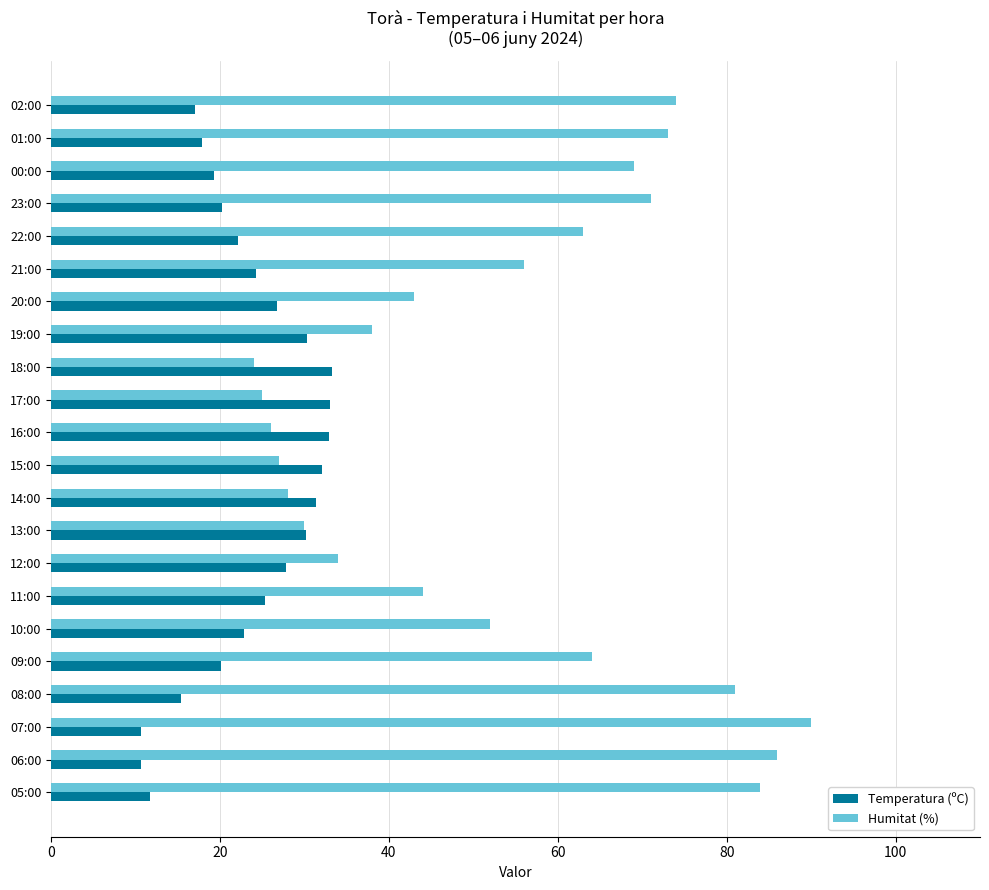

What is the spread (max minus min) of values at 01:00?

55.1